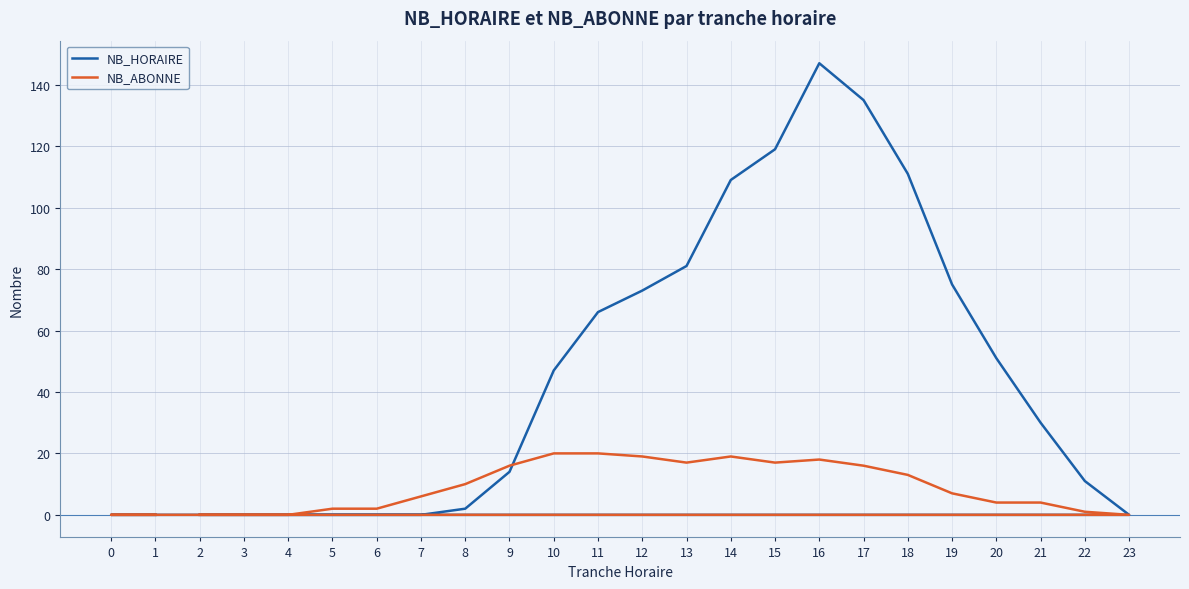

What is the difference between the NB_HORAIRE values at 21 and 8?

28